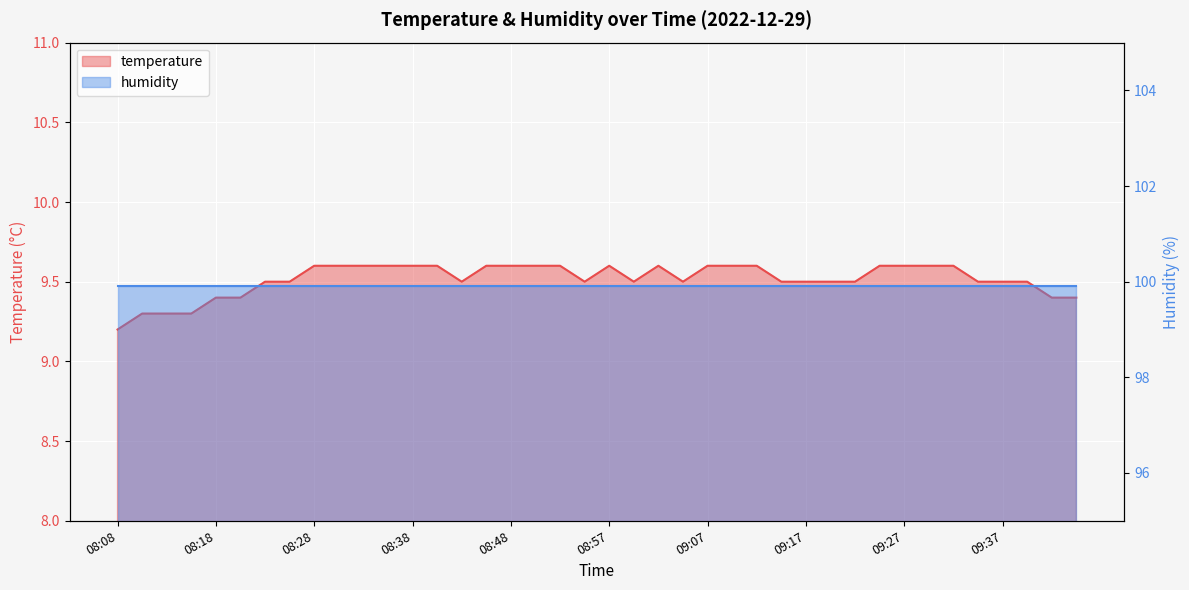

True or false: the data shows 9.6 at 08:28.

True